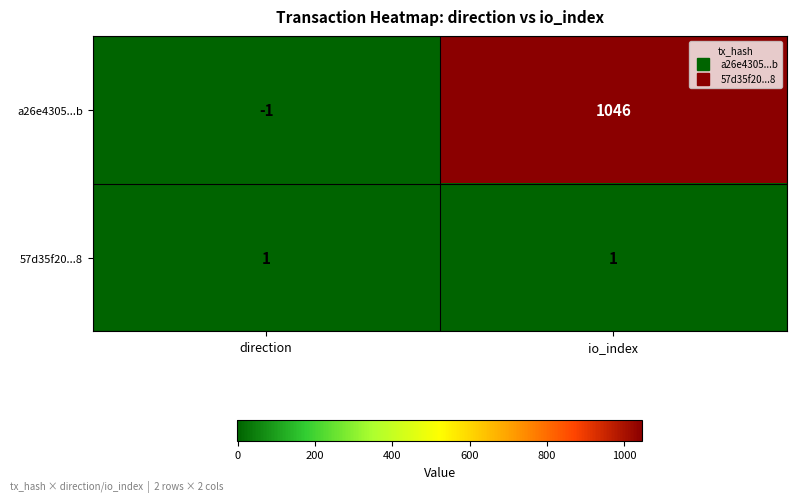

What is the difference between the highest and lowest values at io_index?

1045